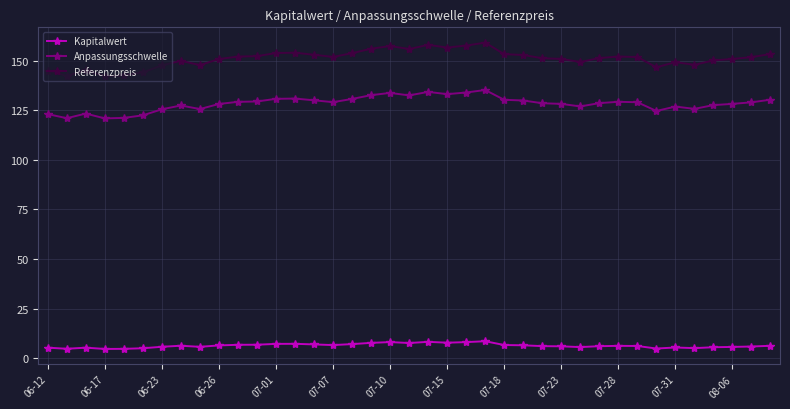

What is the difference between the second highest and second lowest values in the Anpassungsschwelle series?

13.3